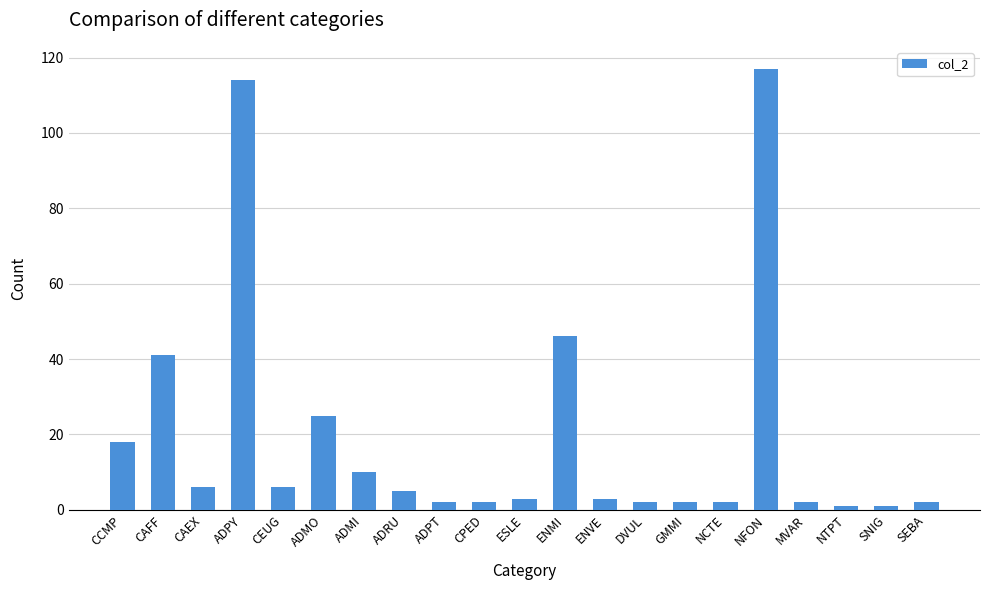

What is the sum of the values at DVUL and ADMO?

27